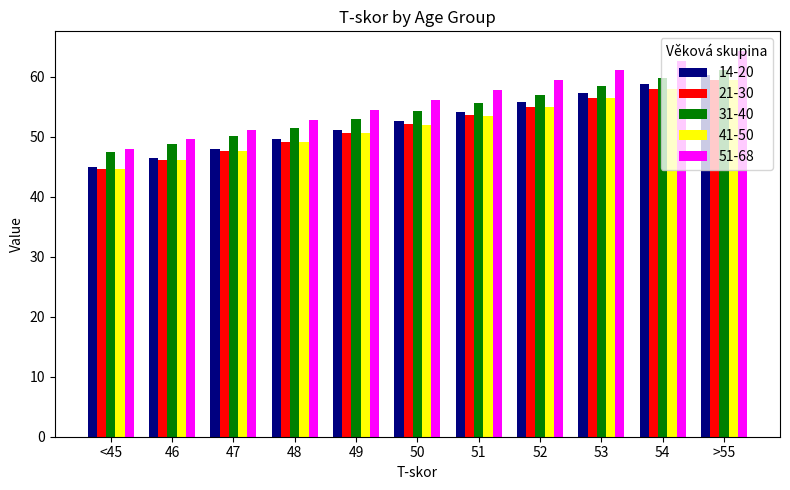

What is the sum of all 51-68 values?

617.7